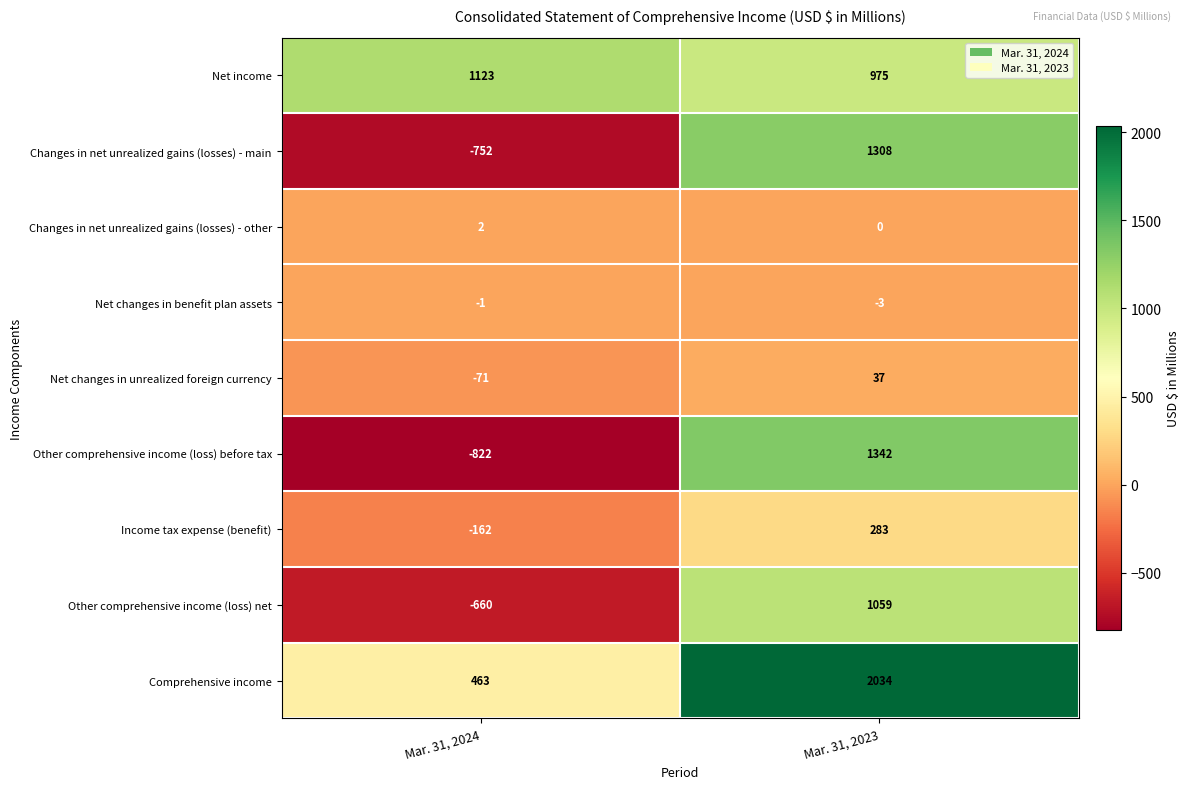

At which category does the chart reach its peak across all series?

Mar. 31, 2023